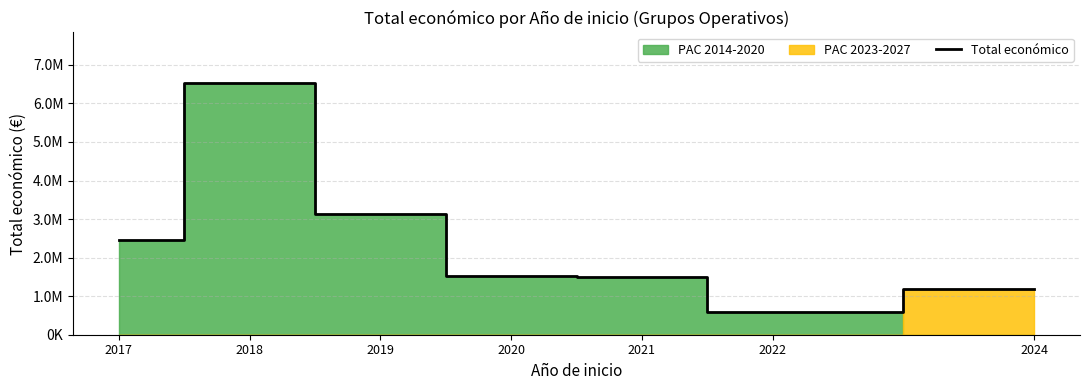

How many categories are shown in the chart?

7